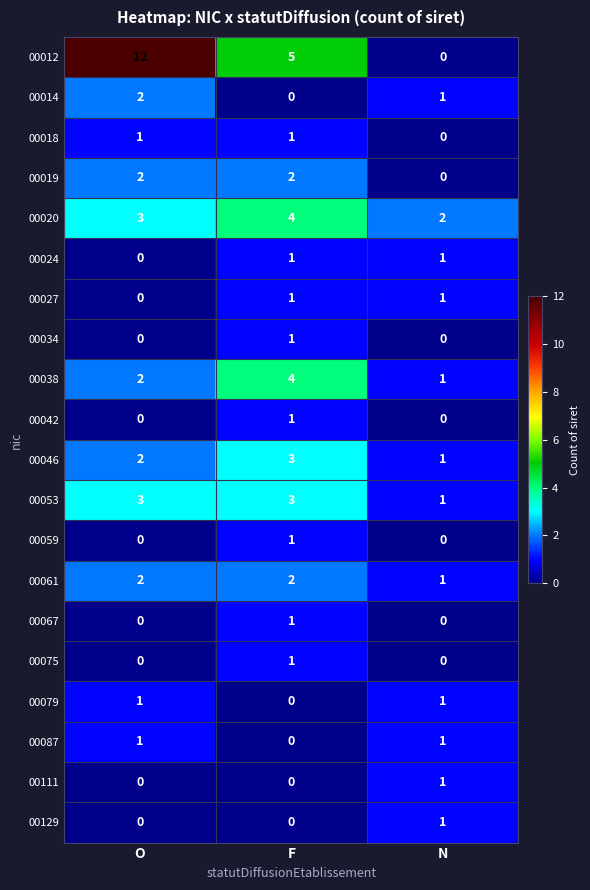

The 00020 series shows 3 at N. True or false?

False